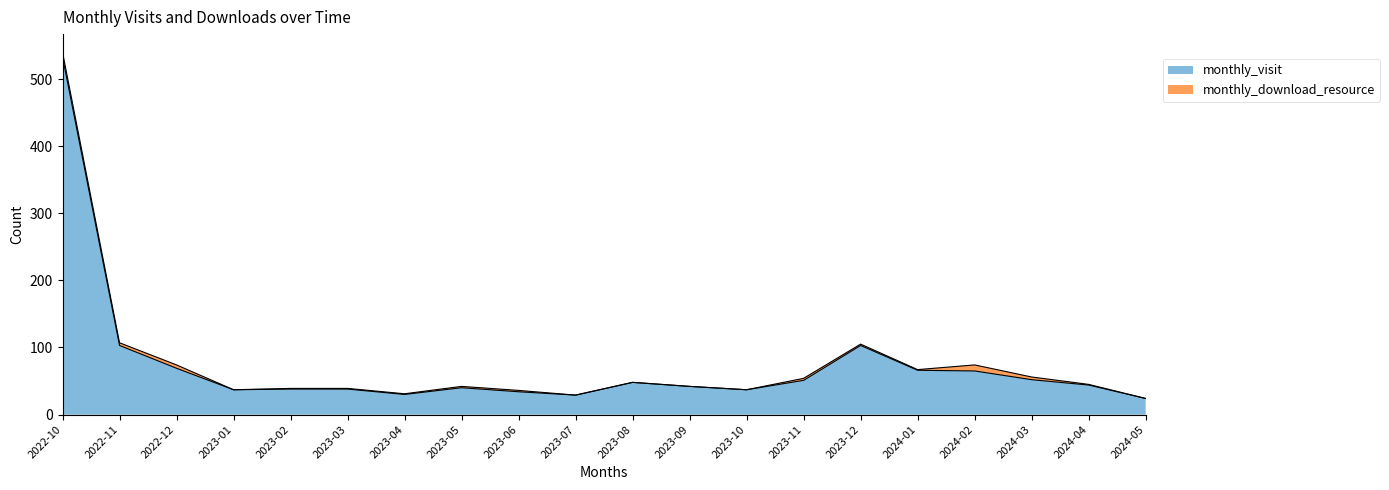

What is the difference between the maximum and minimum values?

509